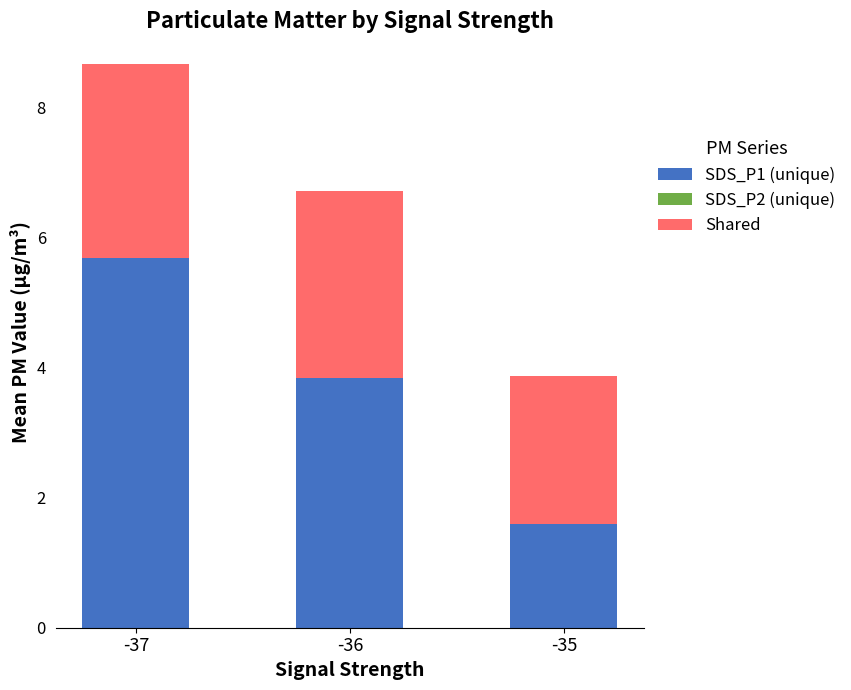

At which category is the sum across all series the highest?

-37